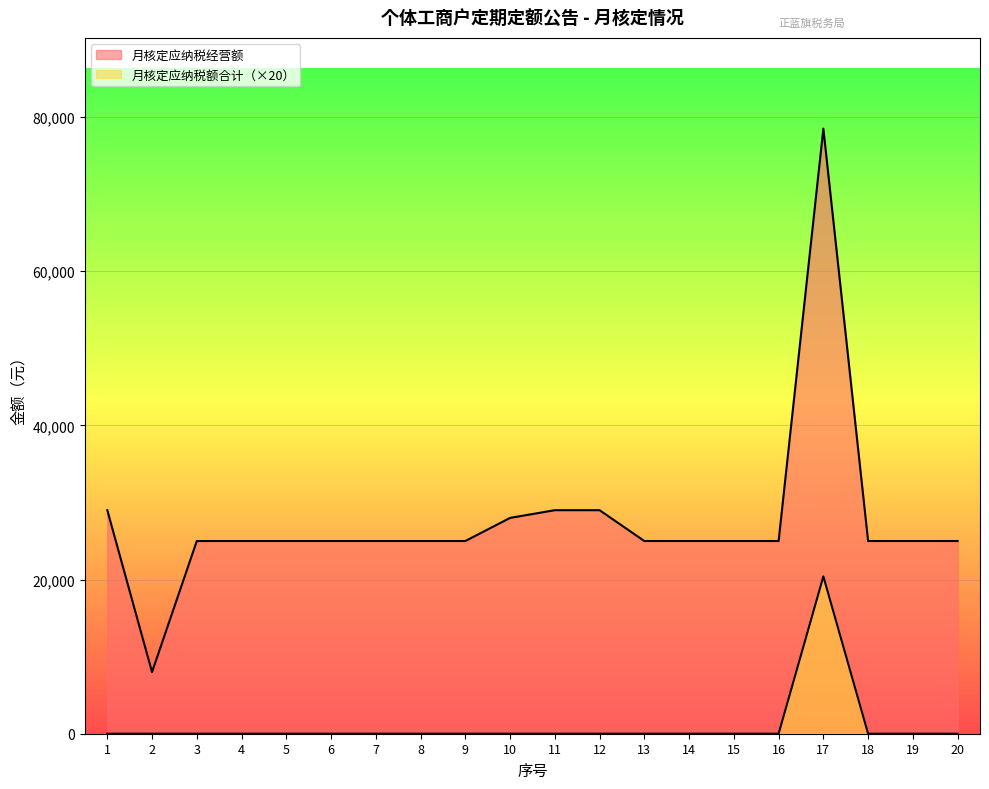

What is the total value across all series at 19?

25000